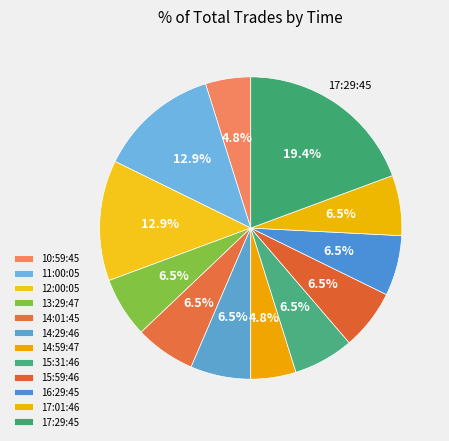

What is the largest slice in the pie chart?

17:29:45